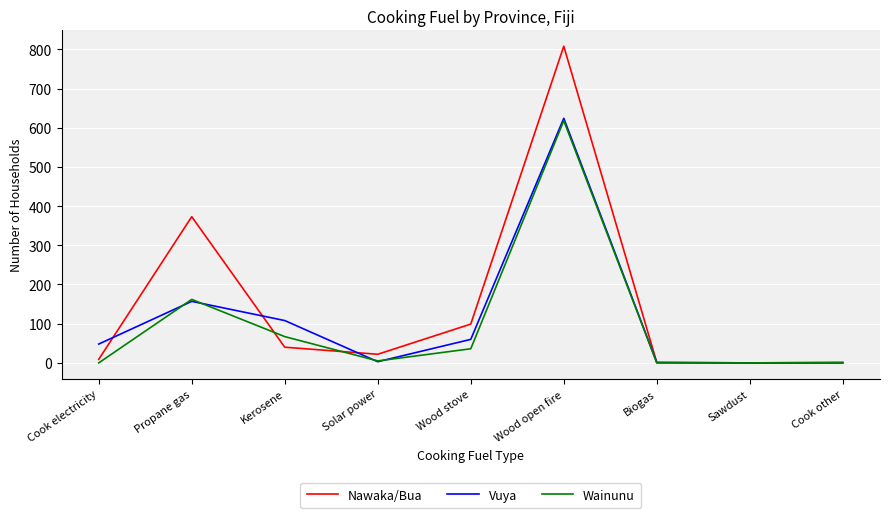

What is the maximum value for Vuya?

624